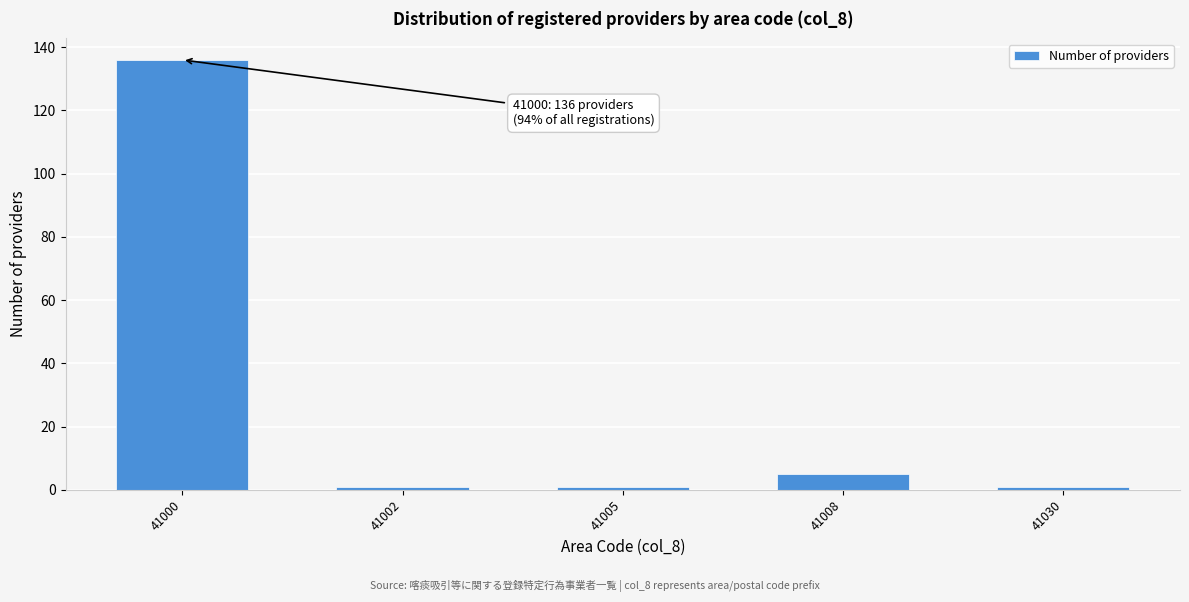

Reading left to right, extract all data points from this chart.

136	1	1	5	1